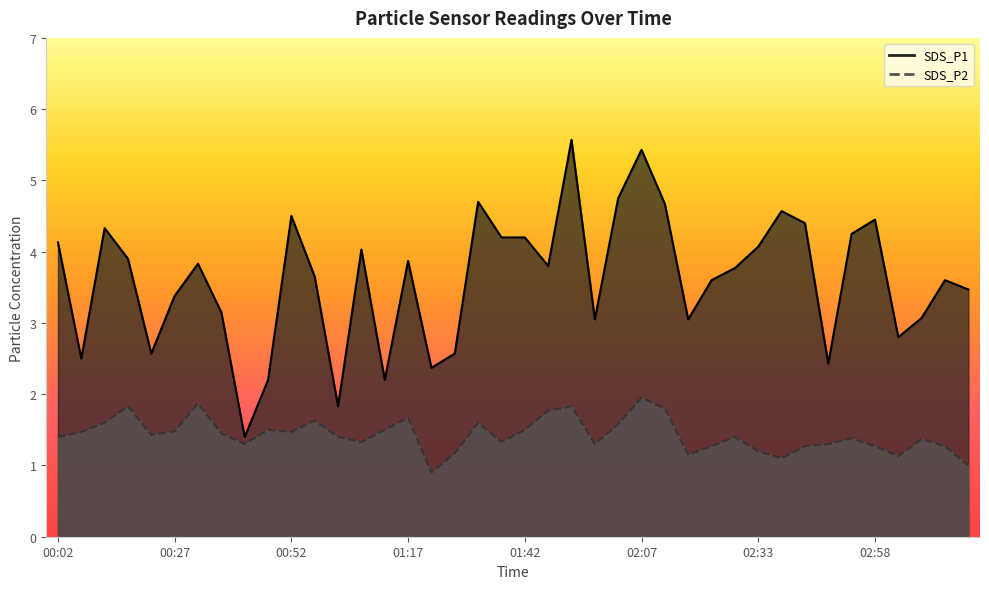

True or false: SDS_P1 and SDS_P2 cross at least once.

False